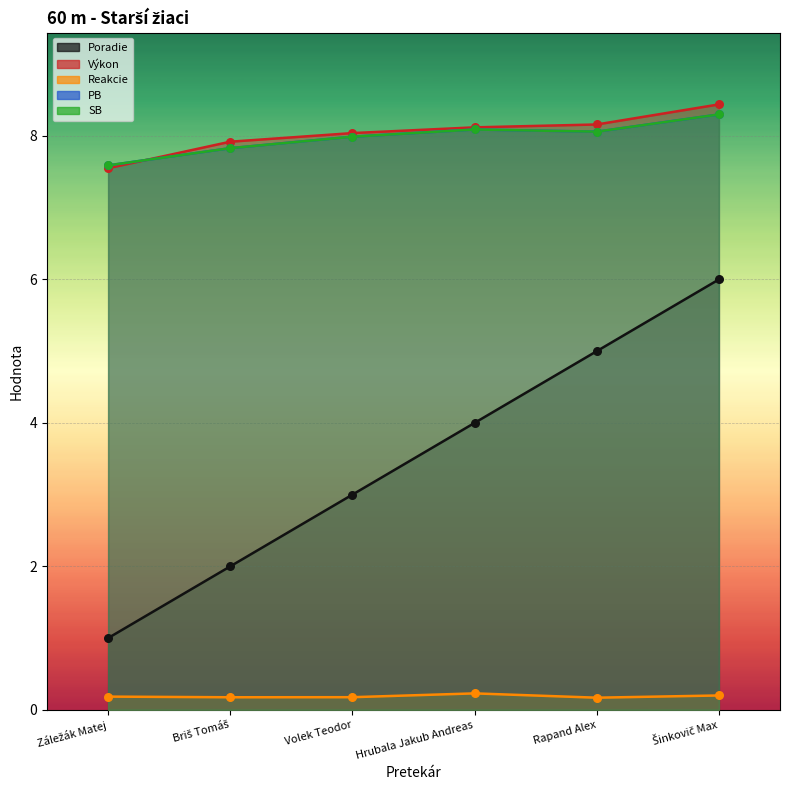

At how many categories does at least one series exceed 5?

6